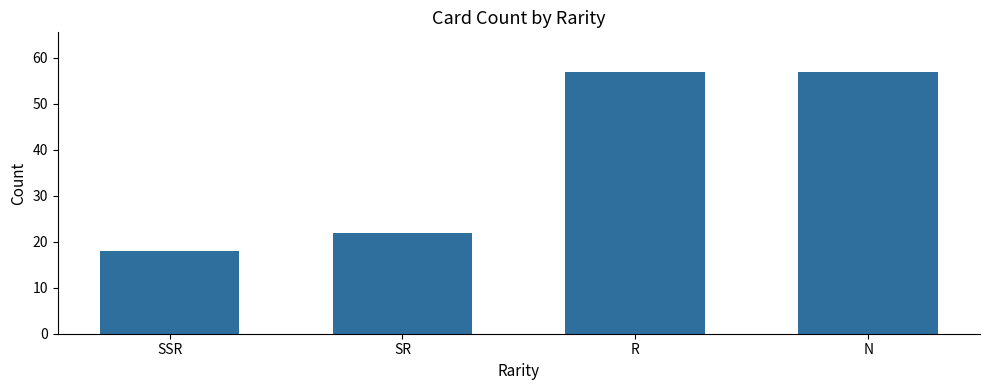

The value at SSR is 18. True or false?

True